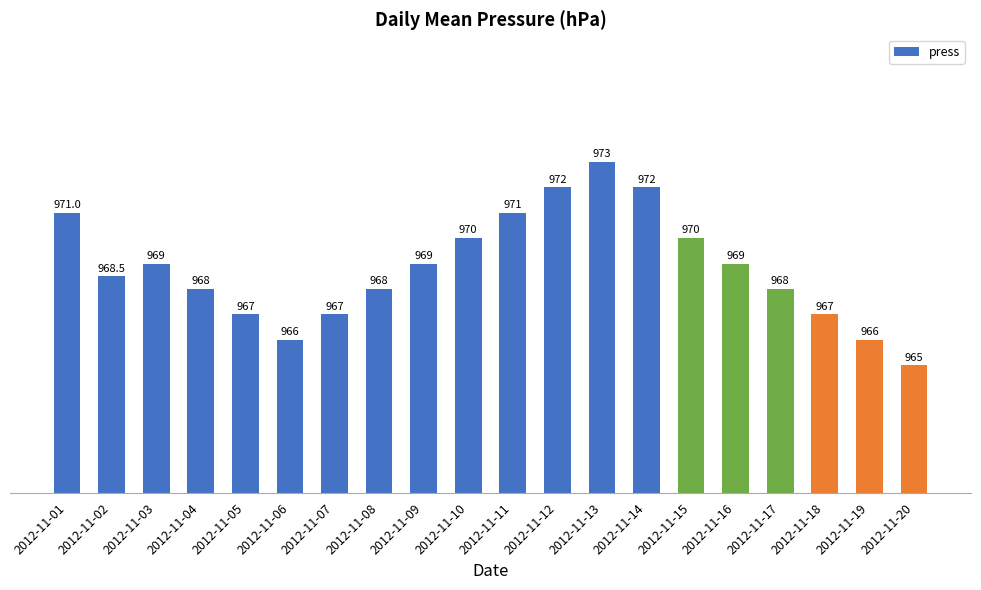

Reading right to left, transcribe all the data shown in this chart.

2012-11-20=965.0	2012-11-19=966.0	2012-11-18=967.0	2012-11-17=968.0	2012-11-16=969.0	2012-11-15=970.0	2012-11-14=972.0	2012-11-13=973.0	2012-11-12=972.0	2012-11-11=971.0	2012-11-10=970.0	2012-11-09=969.0	2012-11-08=968.0	2012-11-07=967.0	2012-11-06=966.0	2012-11-05=967.0	2012-11-04=968.0	2012-11-03=969.0	2012-11-02=968.5	2012-11-01=971.0